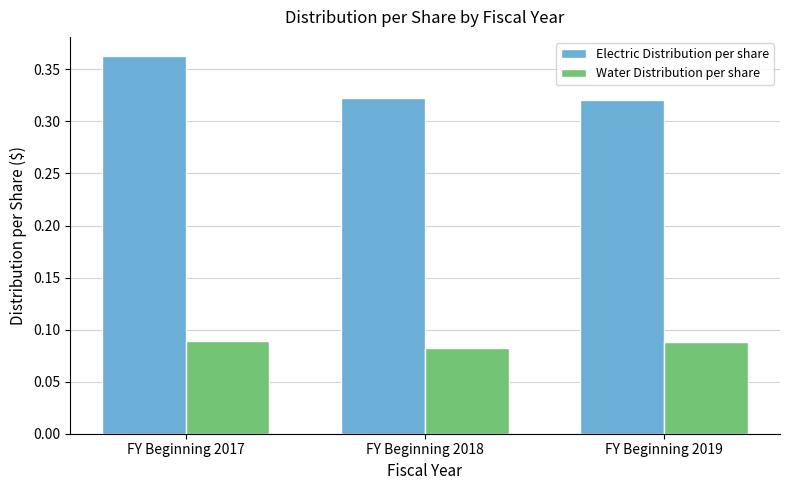

How many categories are shown in the chart?

3